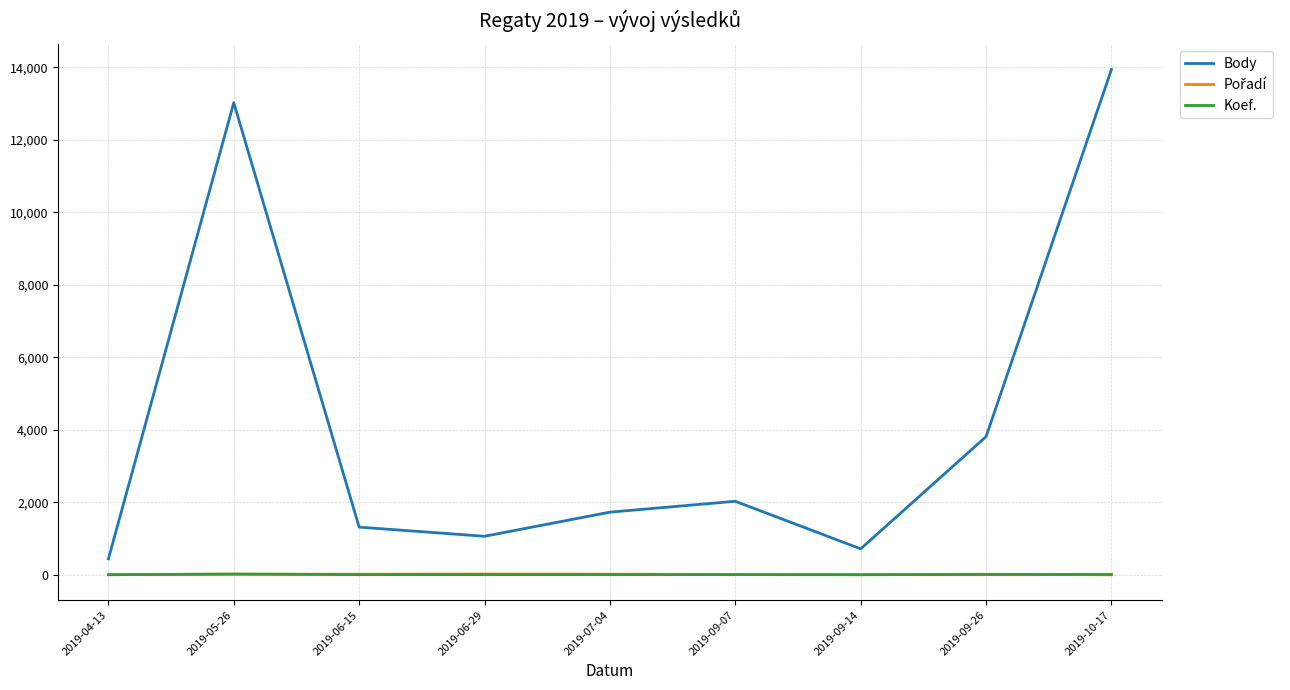

What position from the left is 2019-06-15?

3